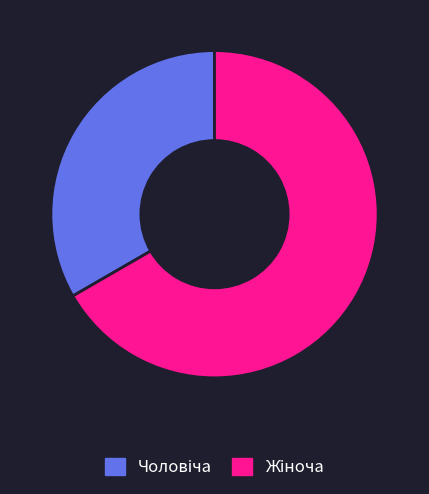

Does any single category account for the majority?

Yes